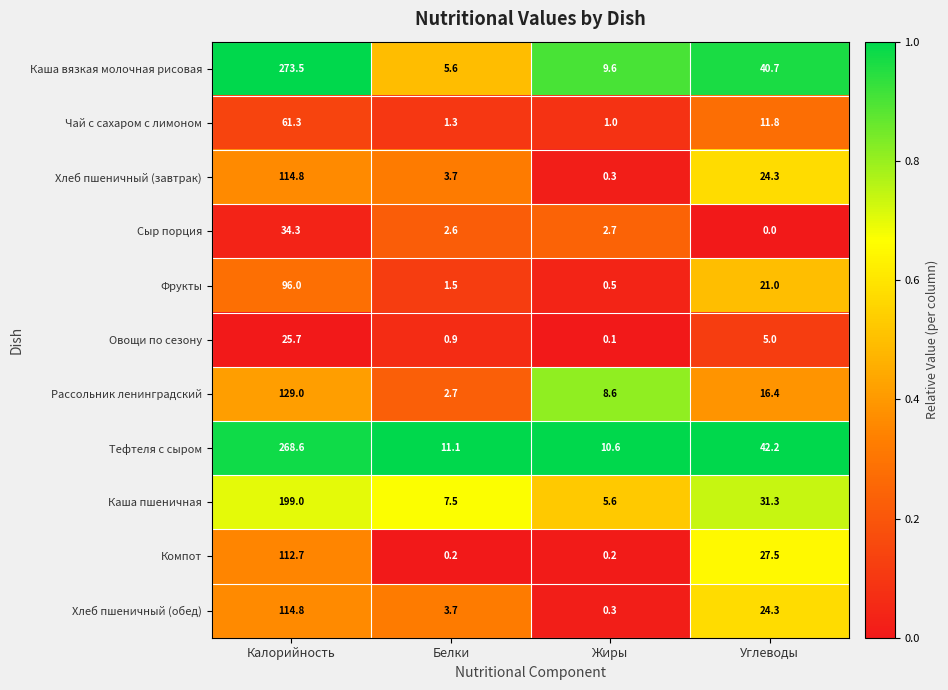

At which label does Хлеб пшеничный (обед) first exceed 24?

Калорийность